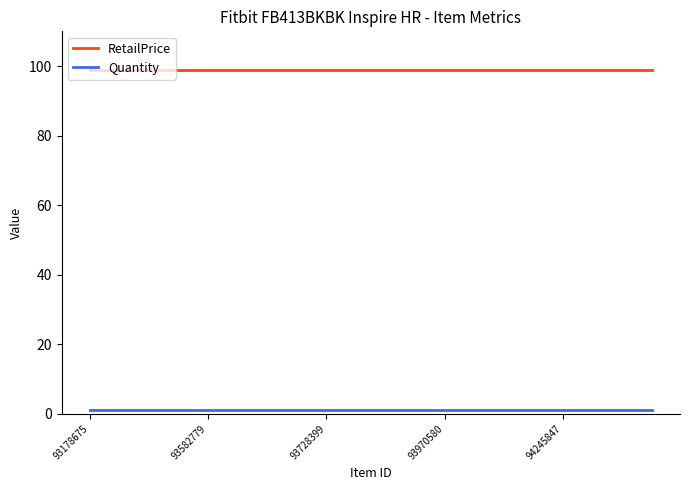

What is the sum of all RetailPrice values?

1980